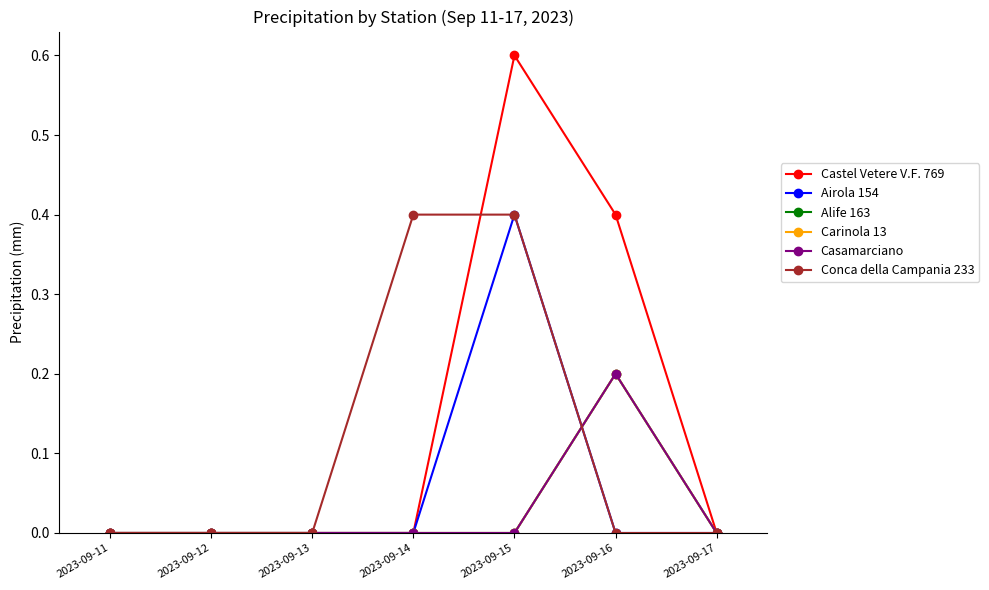

What is the sum of all Carinola 13 values?

0.2